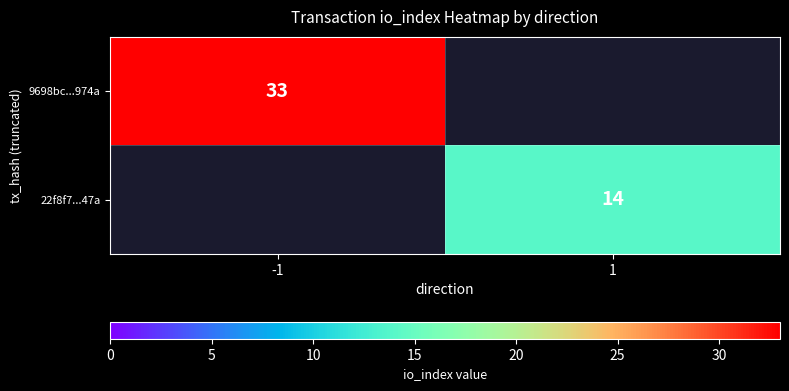

What is the maximum value shown in the chart?

33